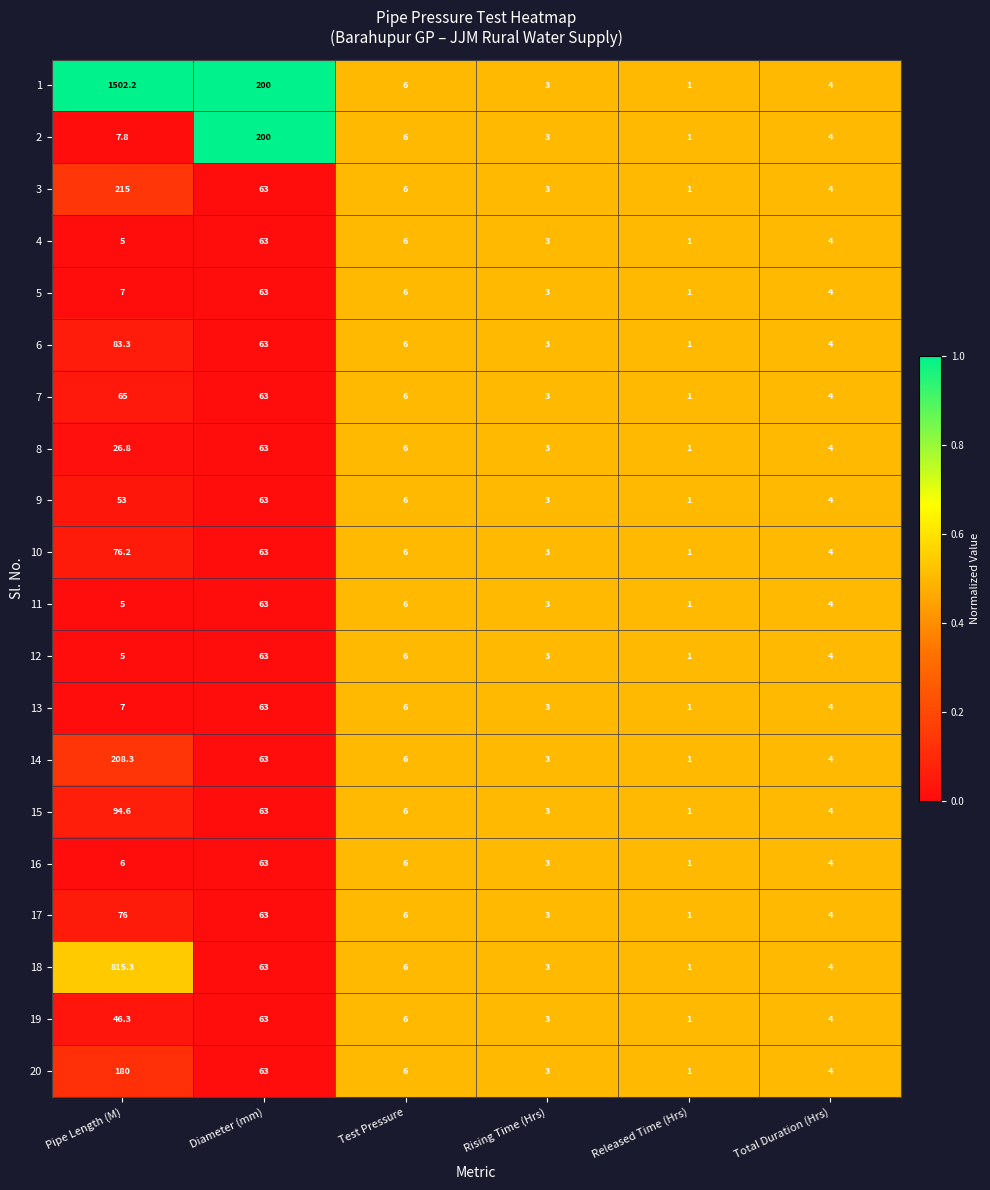

Which category has the lowest value across all series?

Released Time (Hrs)